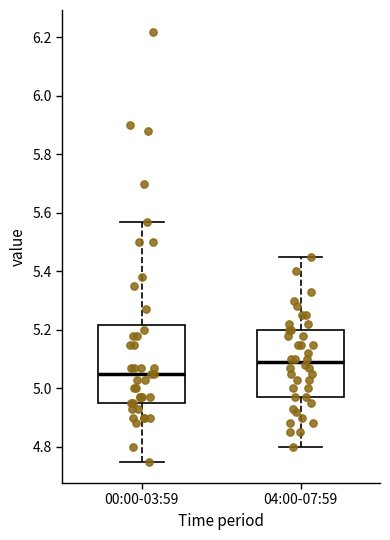

Reading left to right, transcribe this box plot: for each box, give where its median line is, the range the box spans, and where its two whiskers end, as read against the y-axis. The values are not printed on the chart, so give them approximately, as read against the axis.

00:00-03:59: median 5.06, box 4.96 to 5.22, whiskers 4.76 to 5.58
04:00-07:59: median 5.10, box 4.98 to 5.20, whiskers 4.80 to 5.46